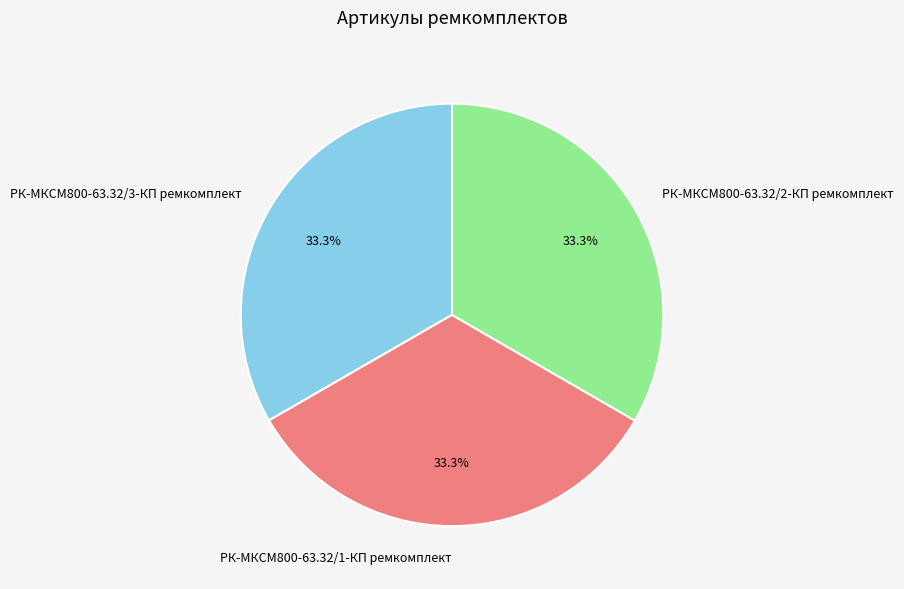

To the nearest percent, what percentage of the pie is РК-МКСМ800-63.32/3-КП ремкомплект?

33%